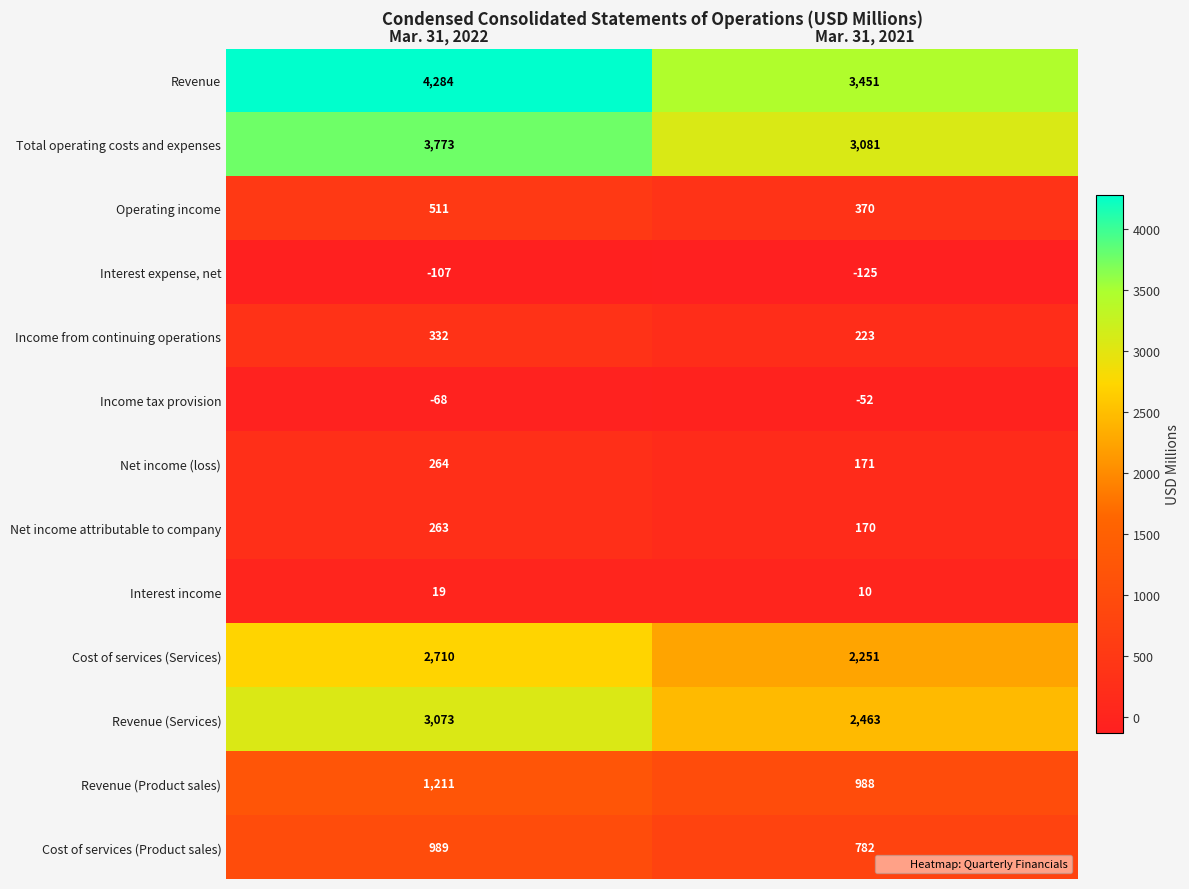

The value of Interest income at Mar. 31, 2021 is 3. True or false?

False